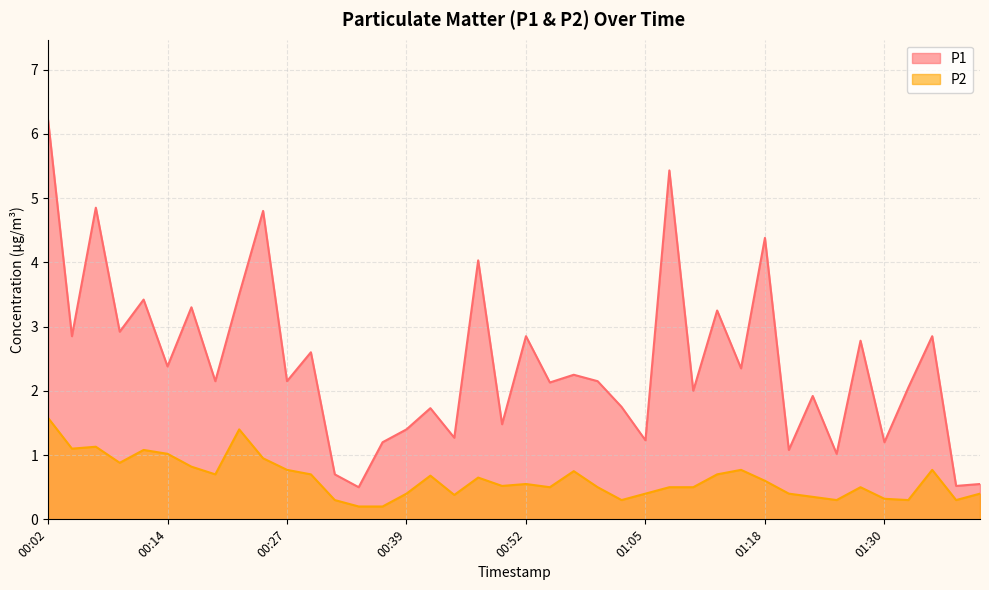

How many data points does each series have?

40